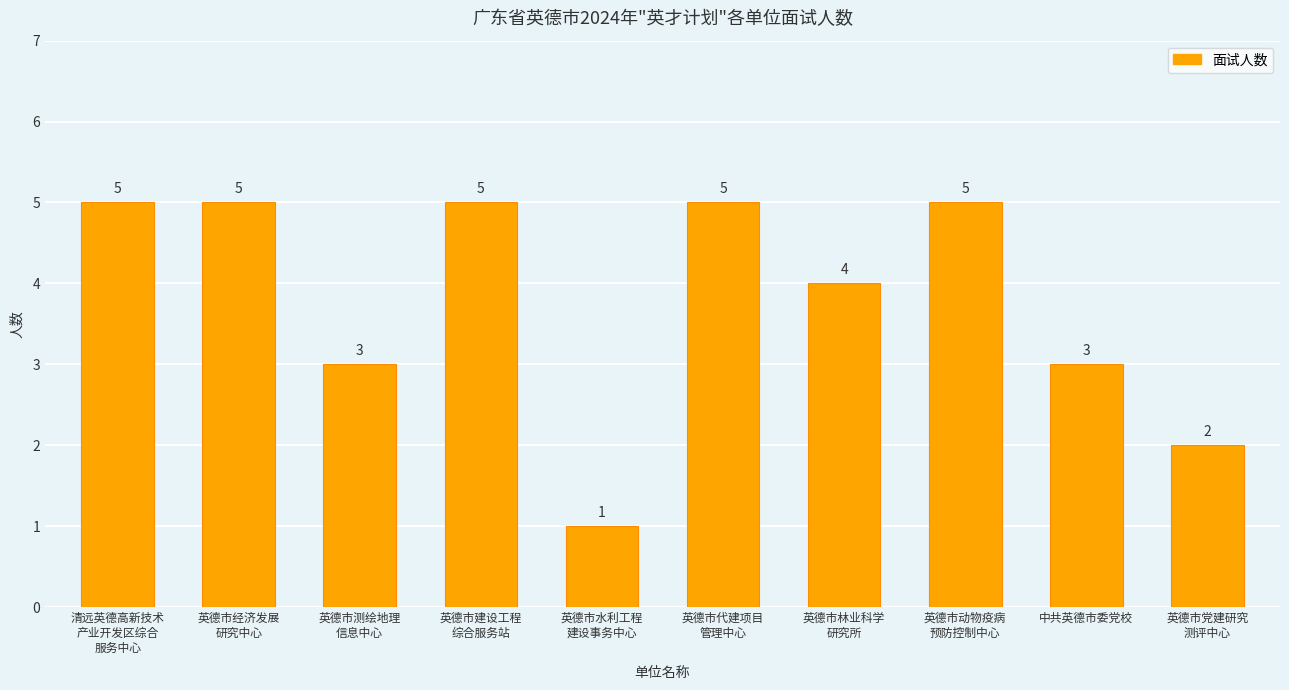

Reading right to left, list all the values displayed in this chart.

英德市党建研究
测评中心=2	中共英德市委党校=3	英德市动物疫病
预防控制中心=5	英德市林业科学
研究所=4	英德市代建项目
管理中心=5	英德市水利工程
建设事务中心=1	英德市建设工程
综合服务站=5	英德市测绘地理
信息中心=3	英德市经济发展
研究中心=5	清远英德高新技术
产业开发区综合
服务中心=5